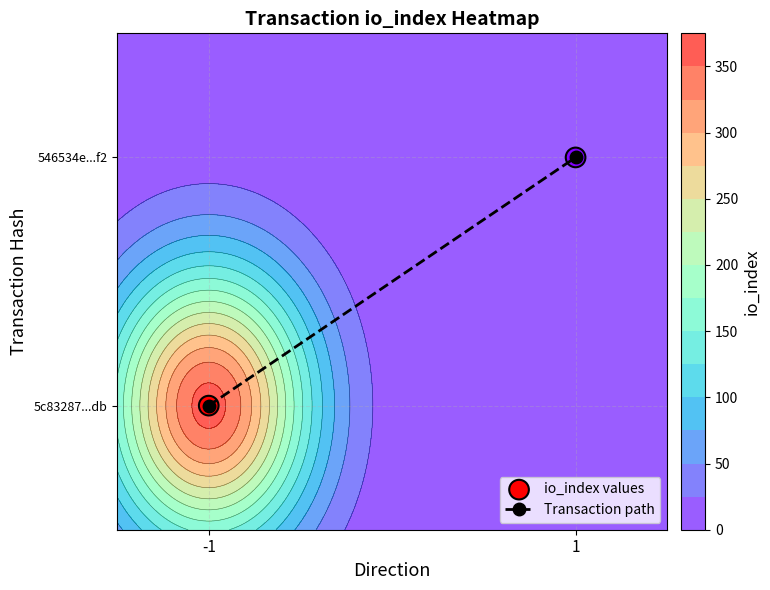

How many positive values does the Transaction path series have?

1